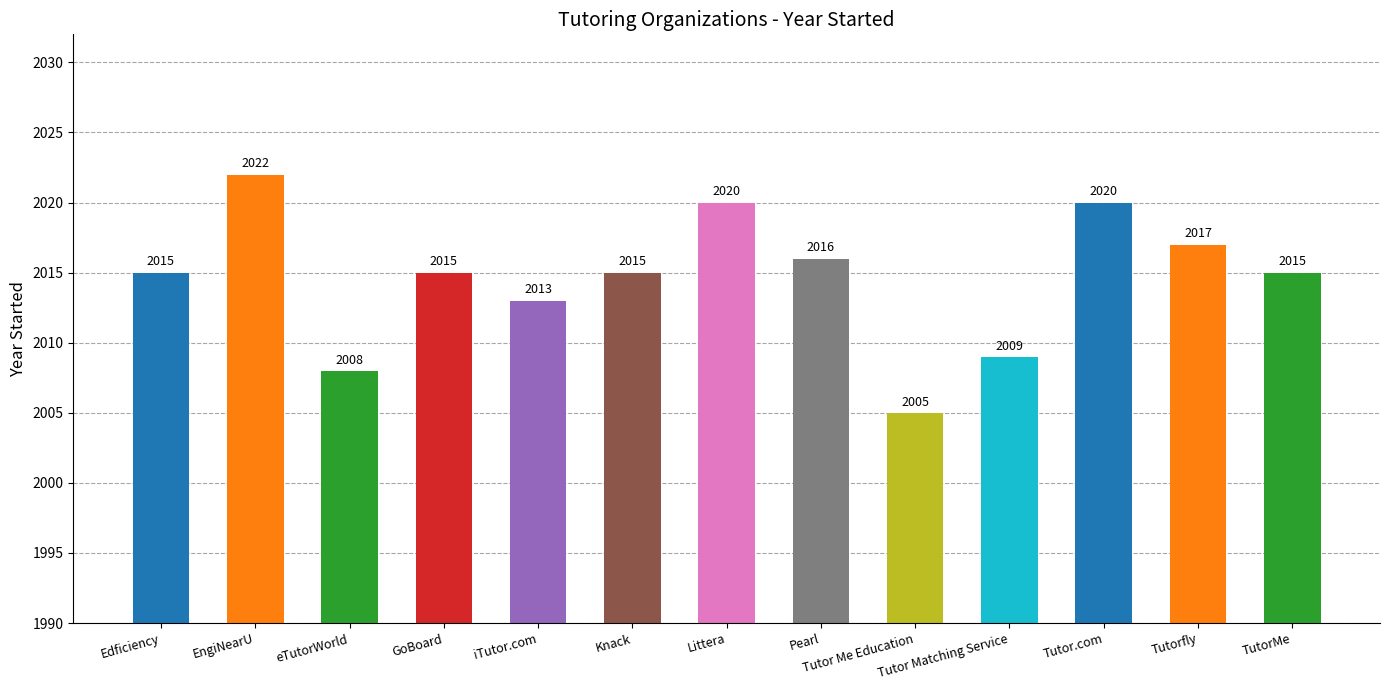

At which label is the value closest to 2013?

iTutor.com